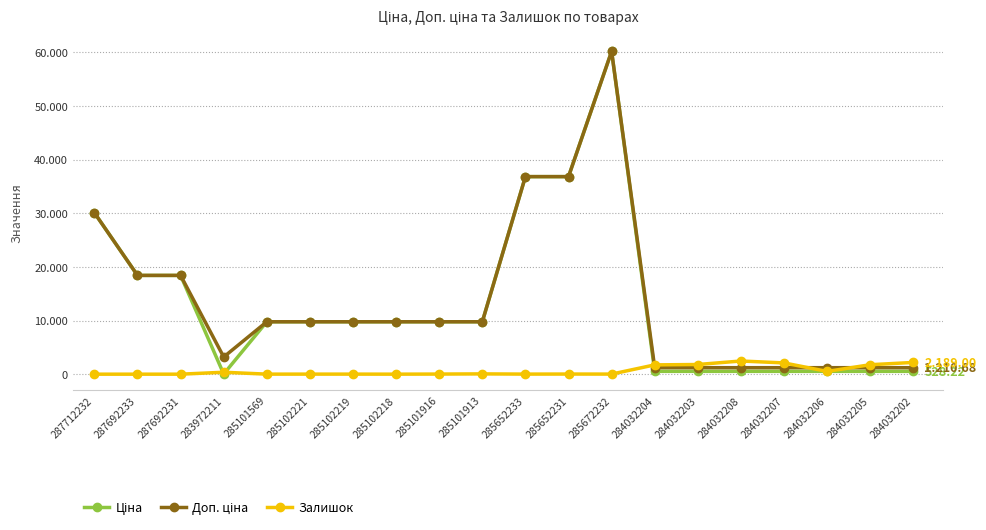

Reading right to left, transcribe all the data shown in this chart.

Ціна: 284032202=528.2	284032205=528.2	284032206=528.2	284032207=528.2	284032208=528.2	284032203=528.2	284032204=528.2	285672232=60205.6	285652231=36841.8	285652233=36841.8	285101913=9775.5	285101916=9775.5	285102218=9775.5	285102219=9775.5	285102221=9775.5	285101569=9775.5	283972211=32.0	287692231=18420.9	287692233=18420.9	287712232=30102.8
Доп. ціна: 284032202=1210.7	284032205=1210.7	284032206=1210.7	284032207=1210.7	284032208=1210.7	284032203=1210.7	284032204=1210.7	285672232=60205.6	285652231=36841.8	285652233=36841.8	285101913=9775.5	285101916=9775.5	285102218=9775.5	285102219=9775.5	285102221=9775.5	285101569=9775.5	283972211=3205.0	287692231=18420.9	287692233=18420.9	287712232=30102.8
Залишок: 284032202=2189.0	284032205=1764.0	284032206=518.0	284032207=2099.0	284032208=2457.0	284032203=1804.0	284032204=1734.0	285672232=16.0	285652231=23.0	285652233=14.0	285101913=53.0	285101916=21.0	285102218=3.0	285102219=11.0	285102221=11.0	285101569=7.0	283972211=360.0	287692231=0.0	287692233=0.0	287712232=0.0